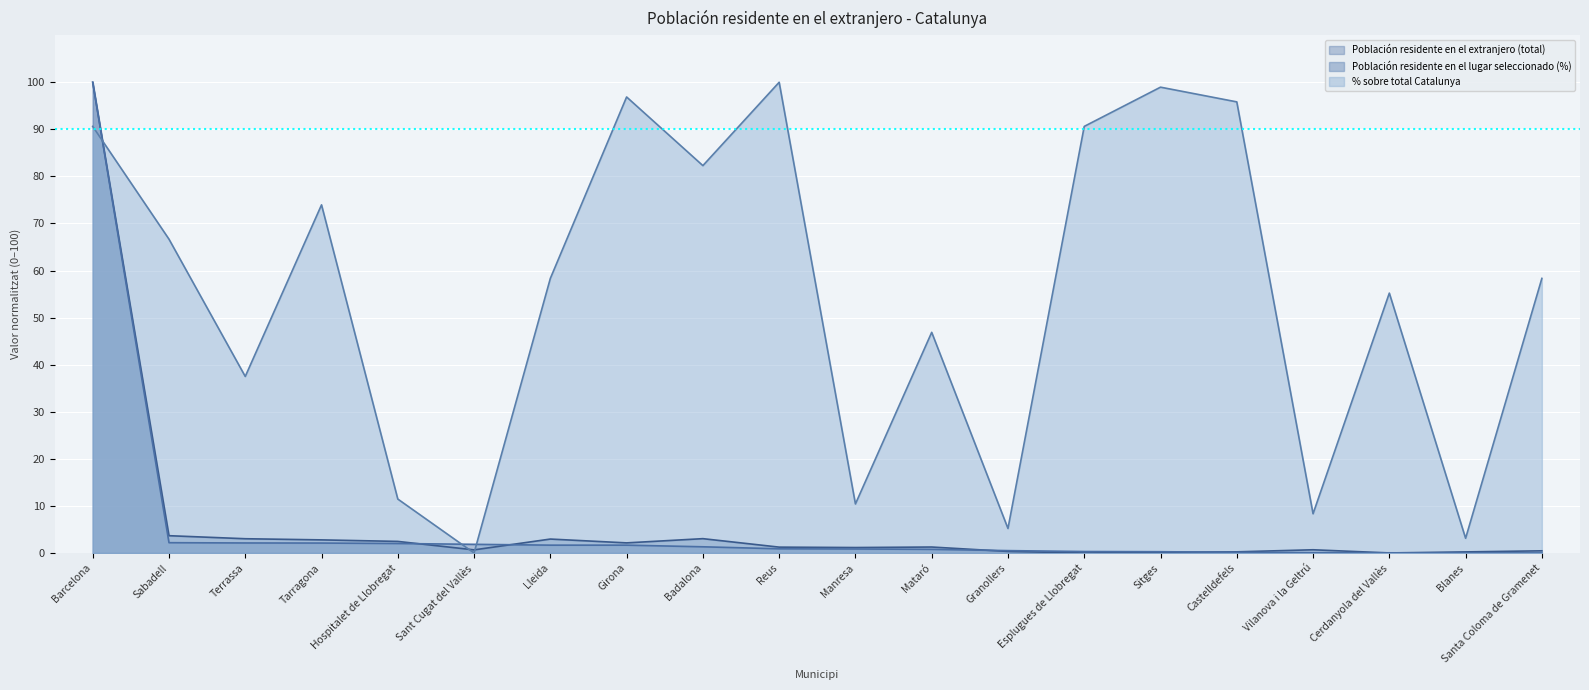

True or false: Población residente en el lugar seleccionado (%) and Población residente en el extranjero (total) intersect in this chart.

True